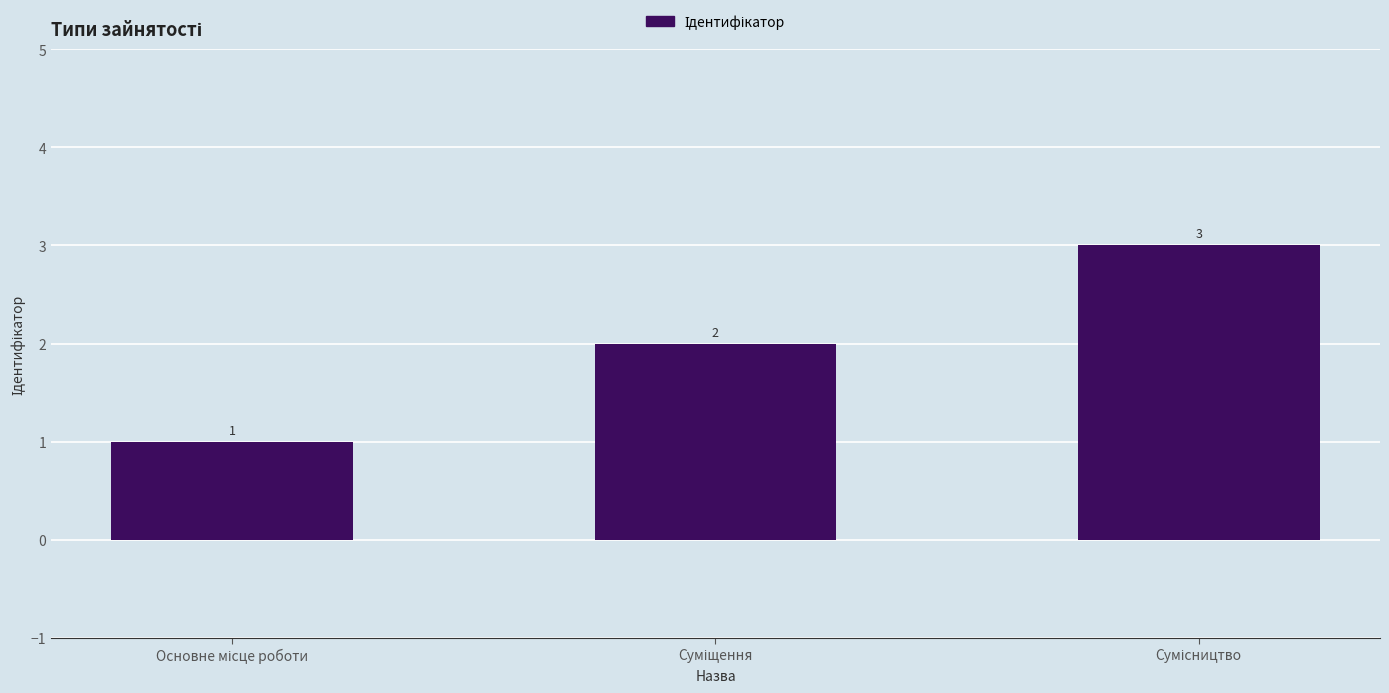

What is the greatest value displayed?

3